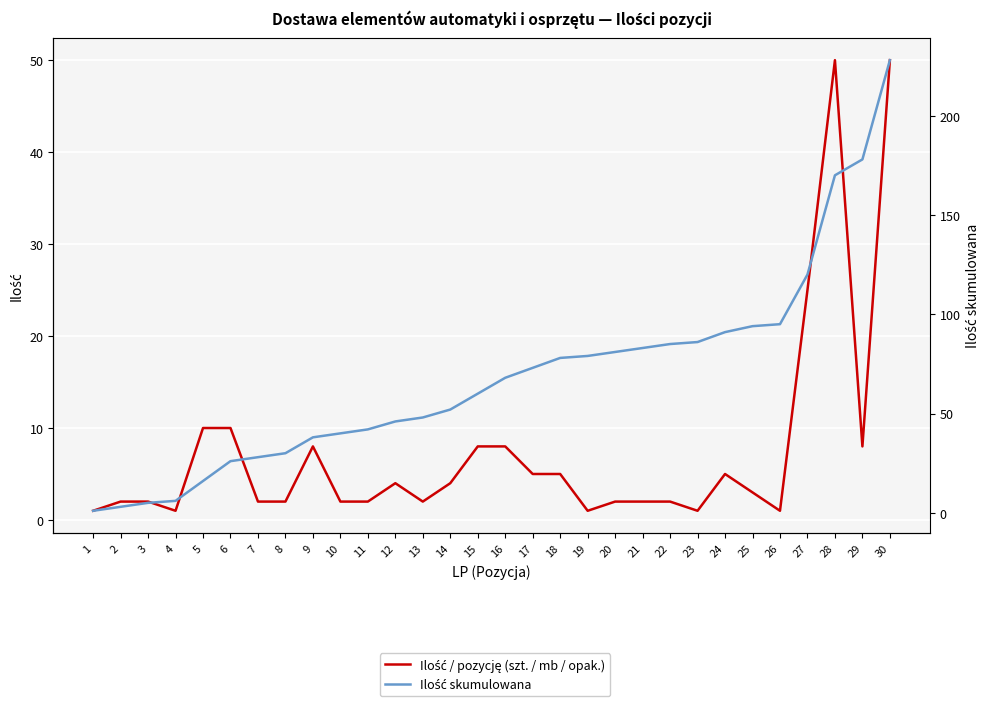

Reading left to right, transcribe all the data shown in this chart.

Ilość / pozycję (szt. / mb / opak.): 1=1	2=2	3=2	4=1	5=10	6=10	7=2	8=2	9=8	10=2	11=2	12=4	13=2	14=4	15=8	16=8	17=5	18=5	19=1	20=2	21=2	22=2	23=1	24=5	25=3	26=1	27=25	28=50	29=8	30=50
Ilość skumulowana: 1=1	2=3	3=5	4=6	5=16	6=26	7=28	8=30	9=38	10=40	11=42	12=46	13=48	14=52	15=60	16=68	17=73	18=78	19=79	20=81	21=83	22=85	23=86	24=91	25=94	26=95	27=120	28=170	29=178	30=228